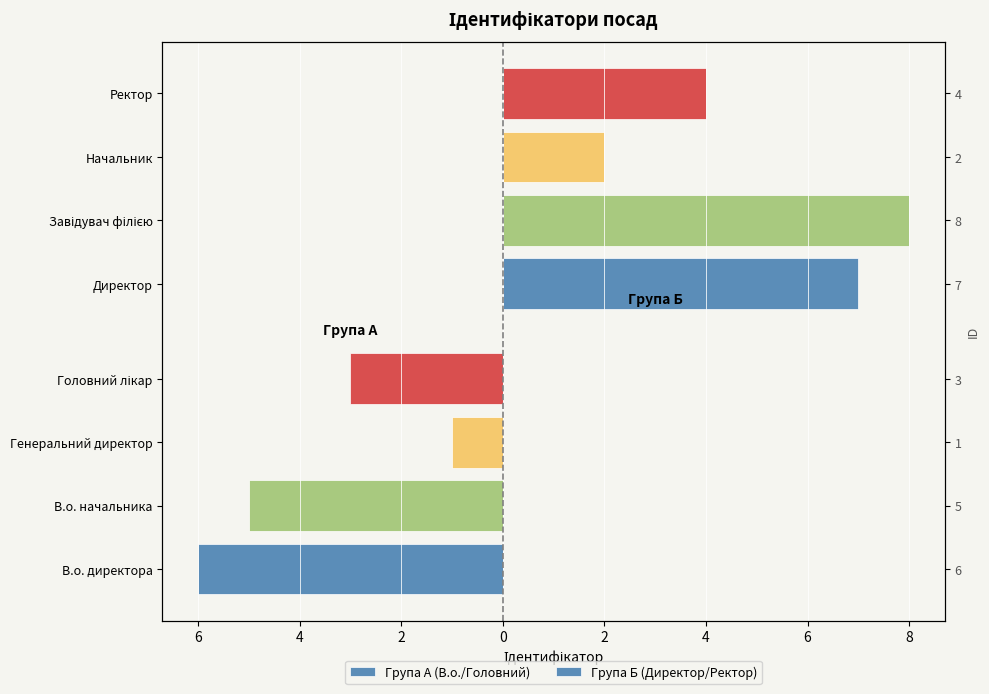

What is the difference between the maximum and minimum values in the Група А (В.о./Головний) series?

5